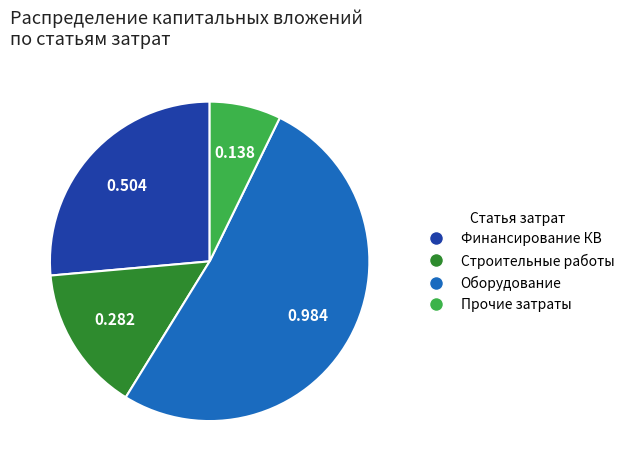

Which slice is the largest?

Оборудование